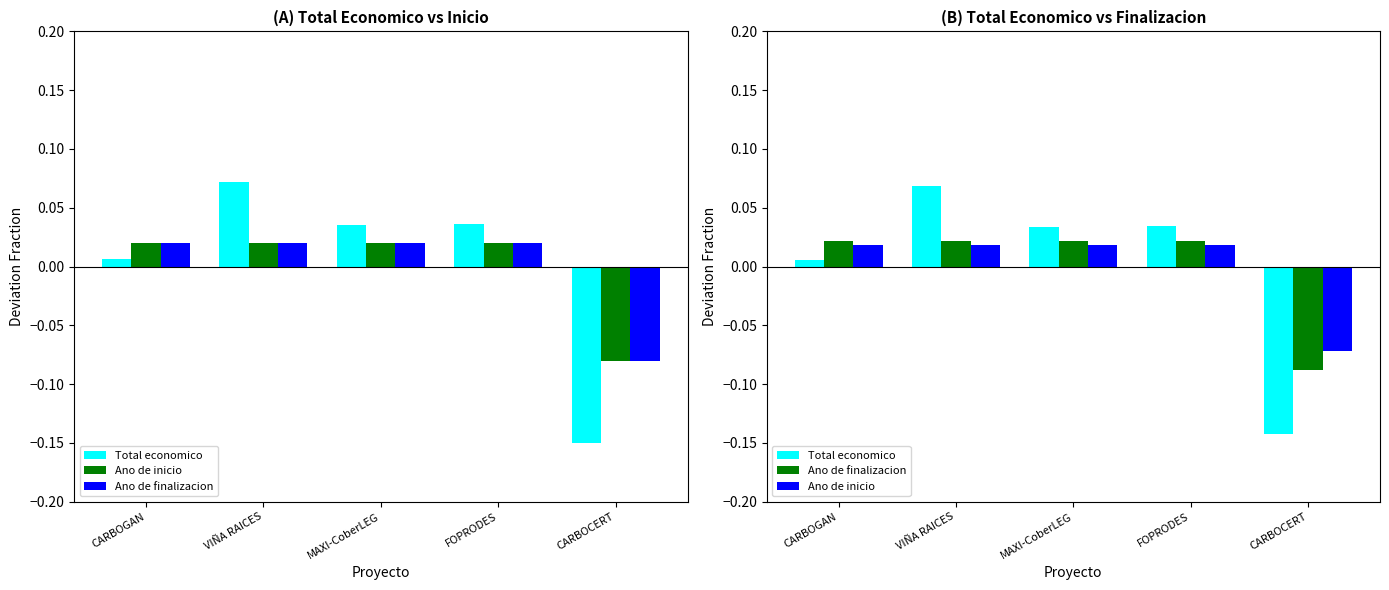

How many negative values does the Total economico series have?

1